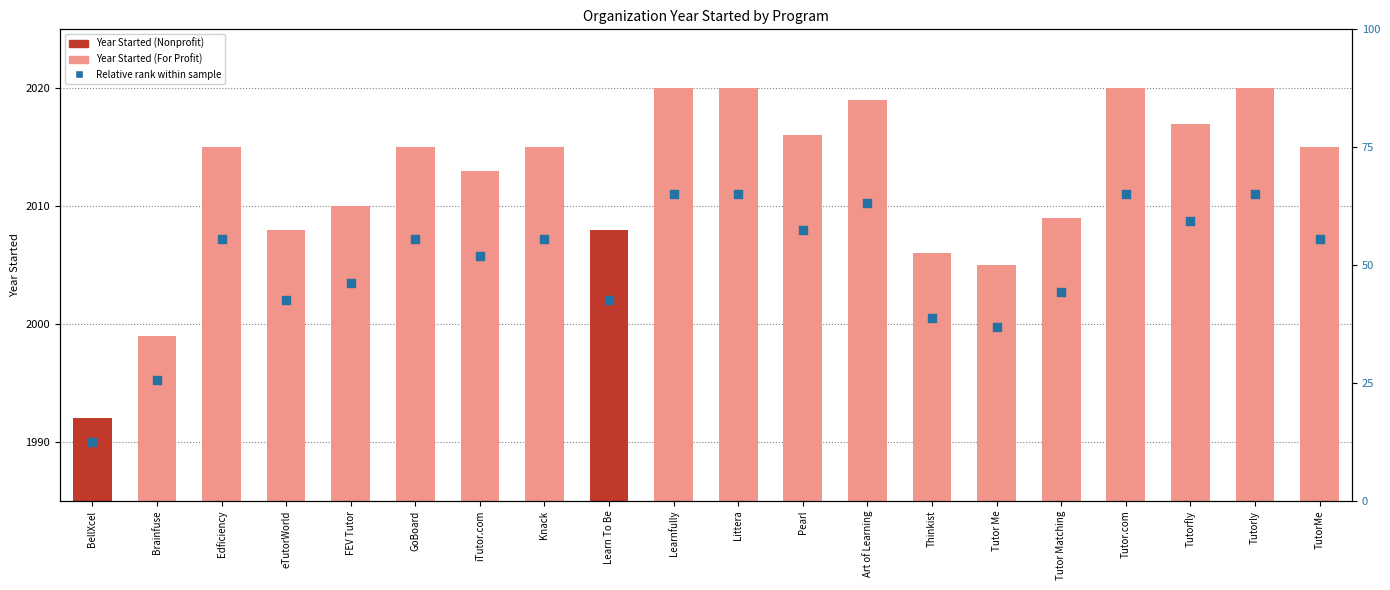

Which series has the widest spread of Y values?

Year Started